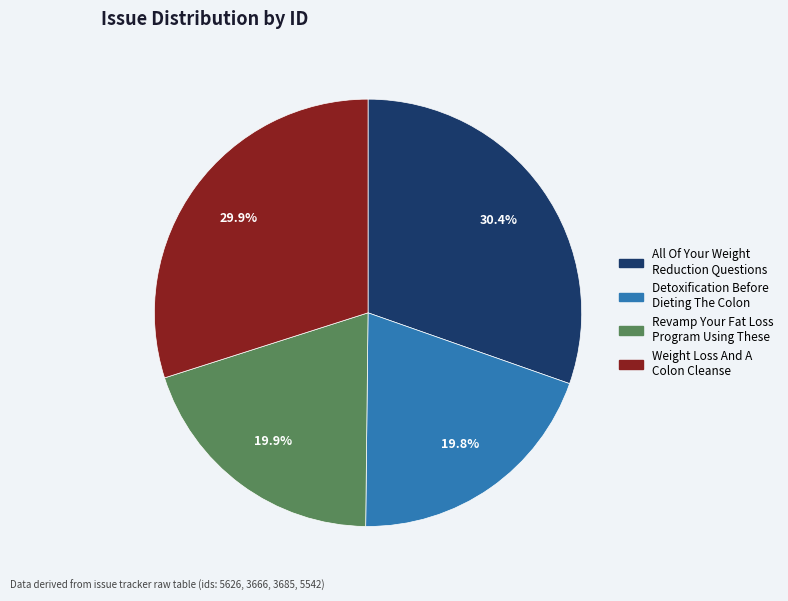

What is the ratio of the value at Detoxification Before Dieting The Colon to the value at All Of Your Weight Reduction Questions?

0.7